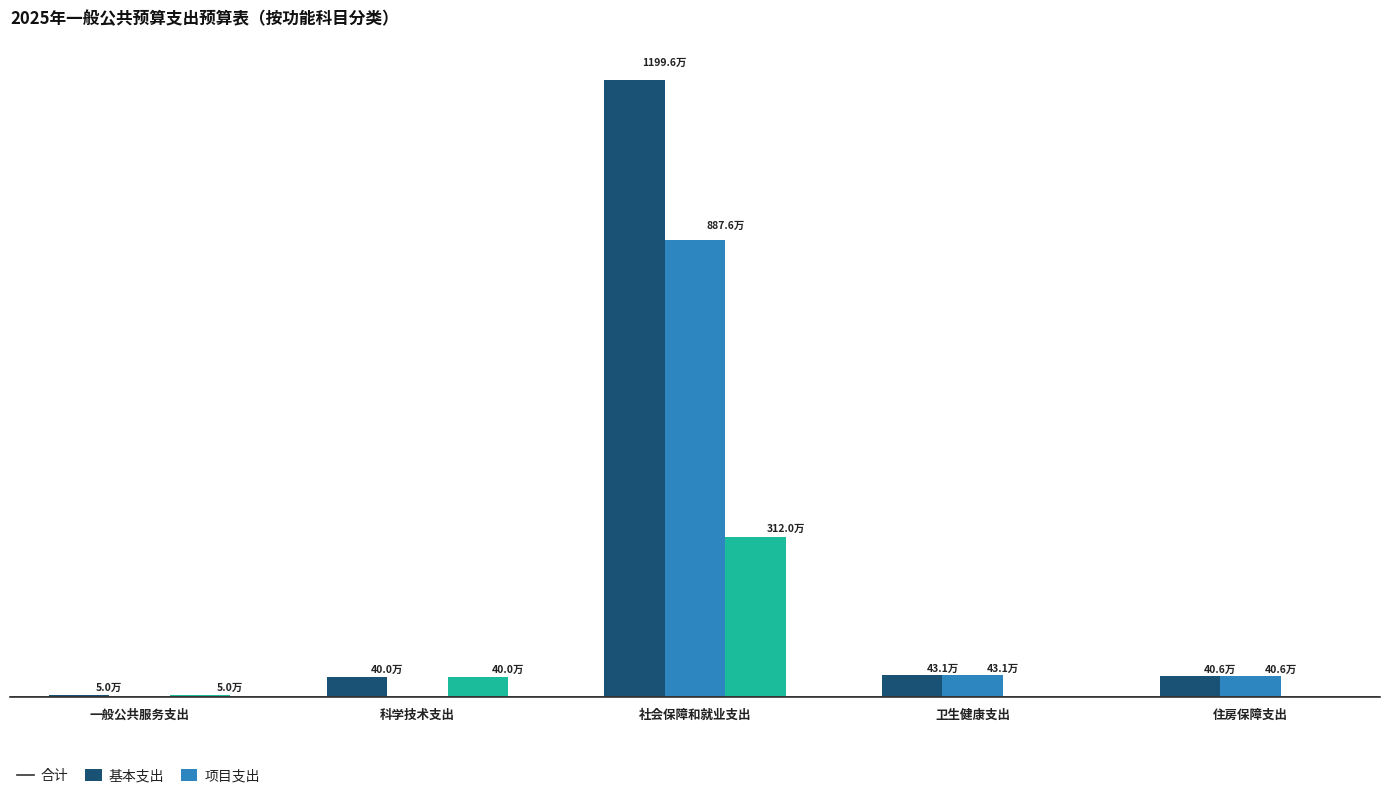

What are all the series names shown in the legend?

合计, 基本支出, 项目支出